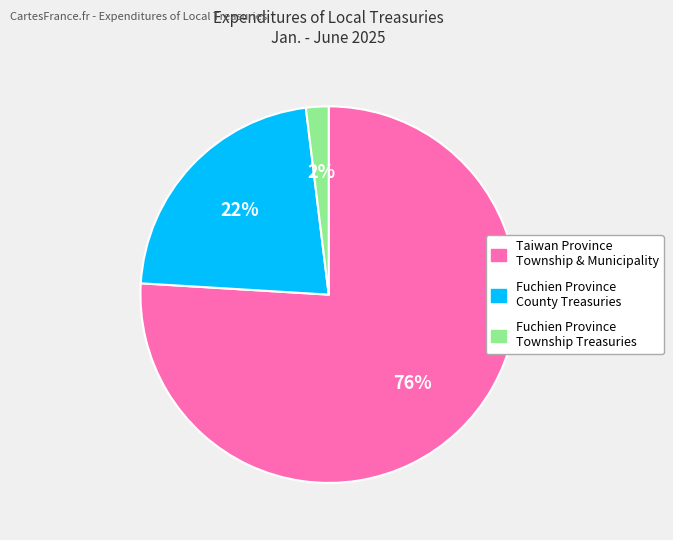

Is there a majority slice in this chart?

Yes